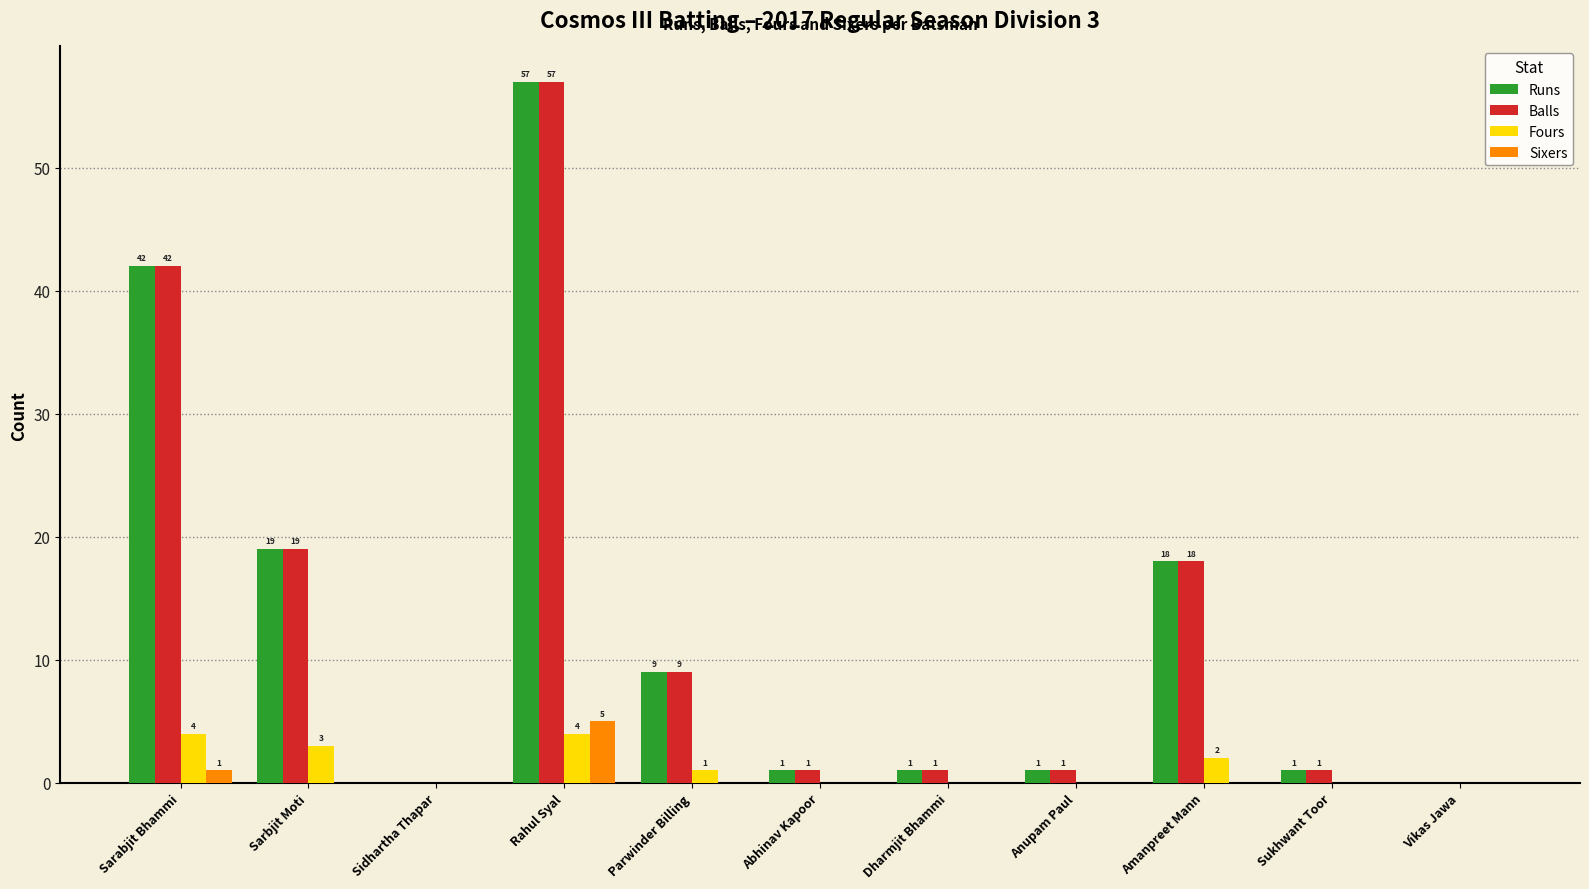

Reading left to right, list all the values displayed in this chart.

Runs: 42	19	0	57	9	1	1	1	18	1	0
Balls: 42	19	0	57	9	1	1	1	18	1	0
Fours: 4	3	0	4	1	0	0	0	2	0	0
Sixers: 1	0	0	5	0	0	0	0	0	0	0